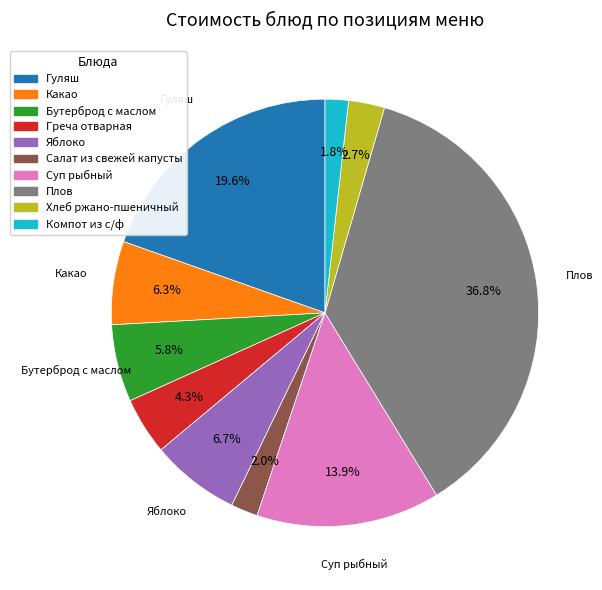

To the nearest percent, what is the combined percentage of Какао and Плов?

43%